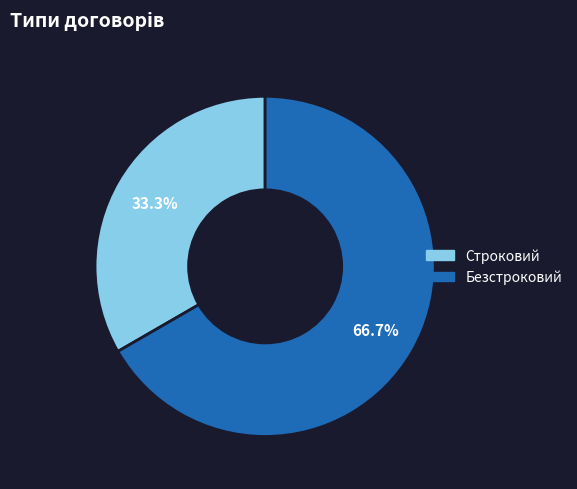

Approximately how many times larger is the value at Безстроковий compared to Строковий?

2.0